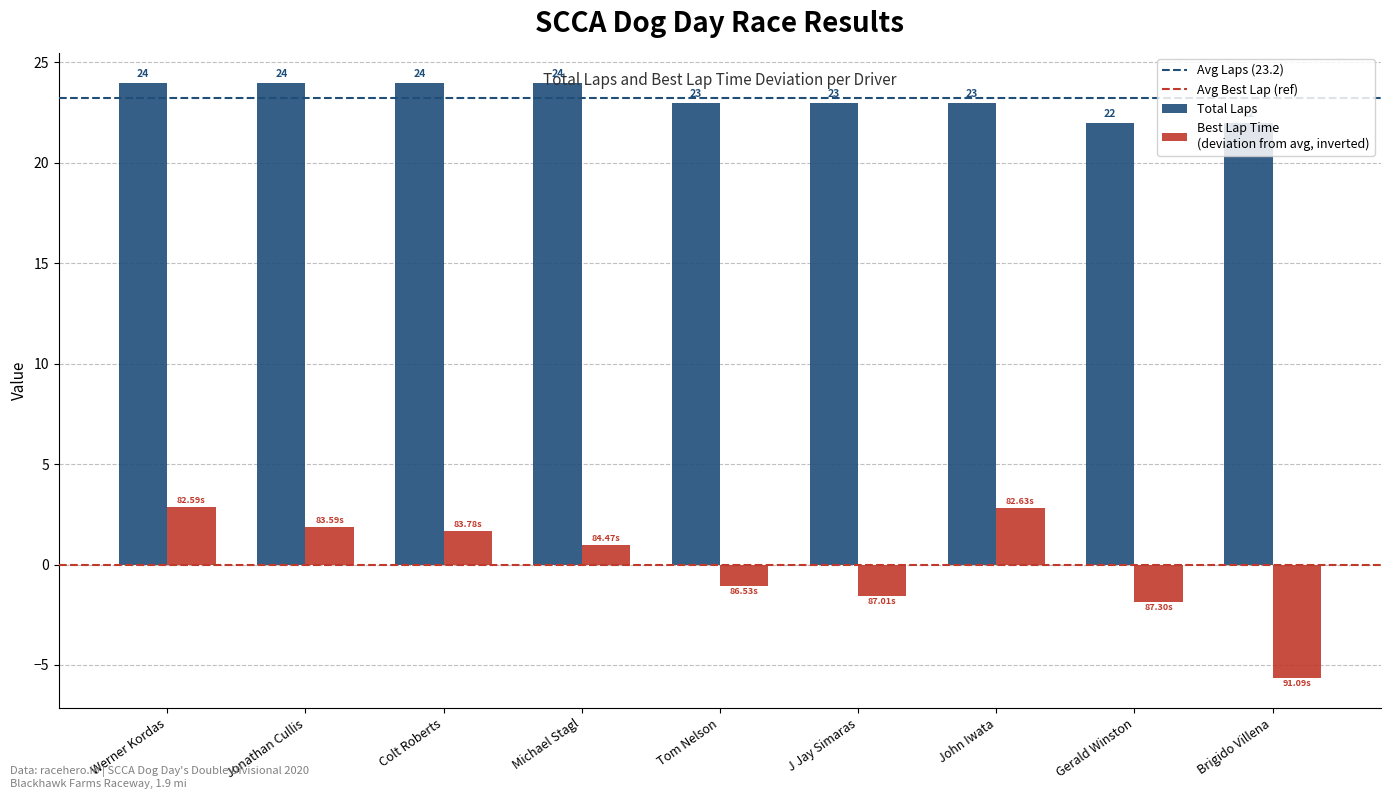

How many series are shown in this chart?

2